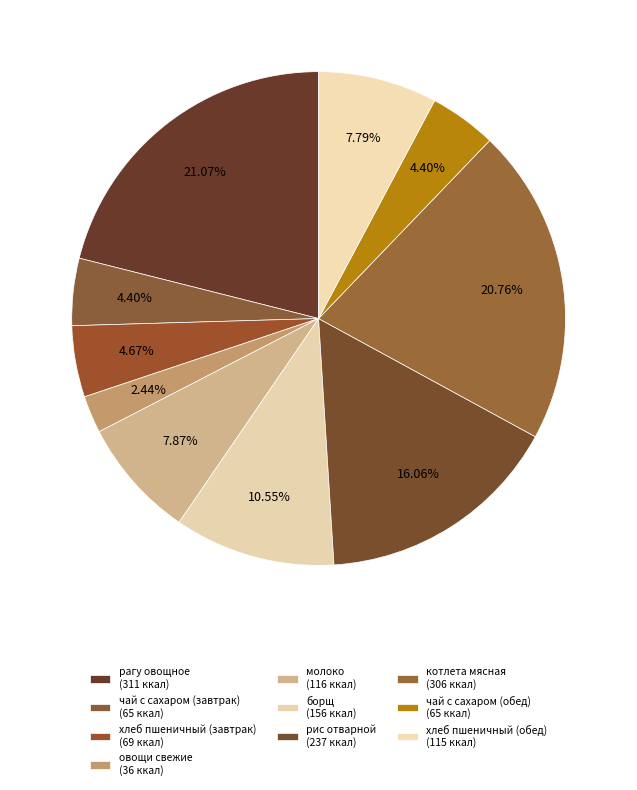

How many segments does this pie chart have?

10